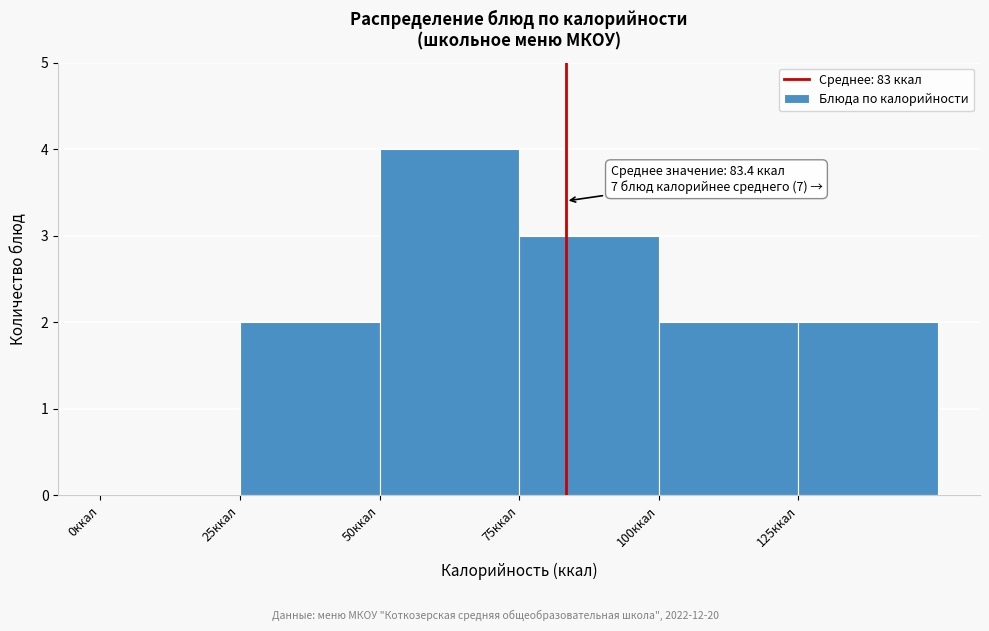

Which range on the x-axis has the tallest bar?

50 to 75